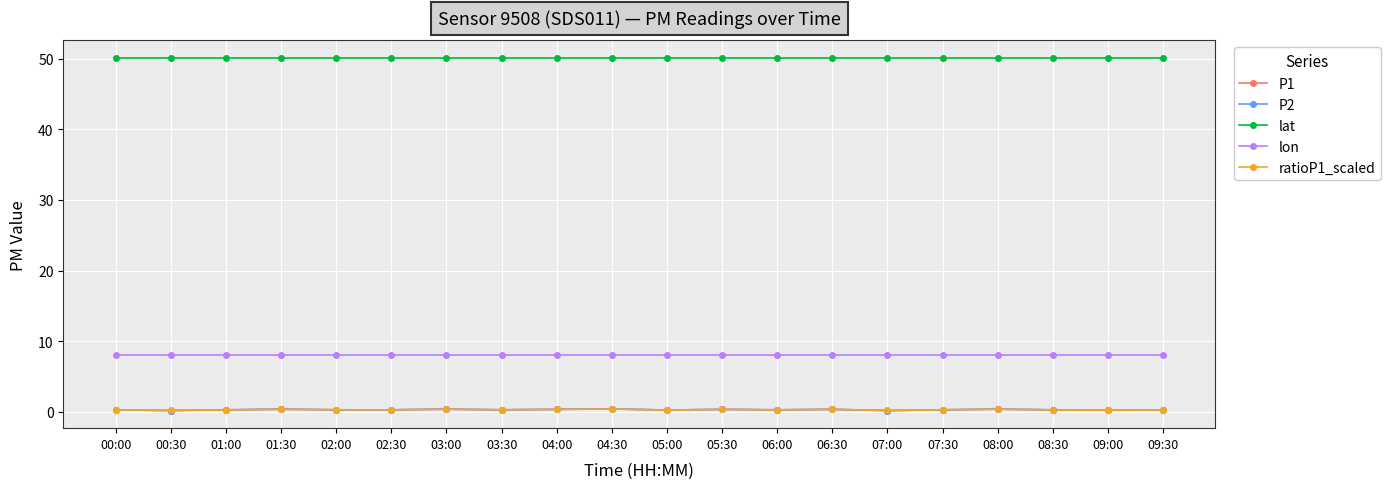

List the labels in order of P2 value, smallest first.

00:30, 07:00, 05:00, 09:00, 00:00, 01:00, 02:00, 02:30, 03:30, 06:00, 07:30, 08:30, 09:30, 04:00, 05:30, 06:30, 01:30, 03:00, 08:00, 04:30